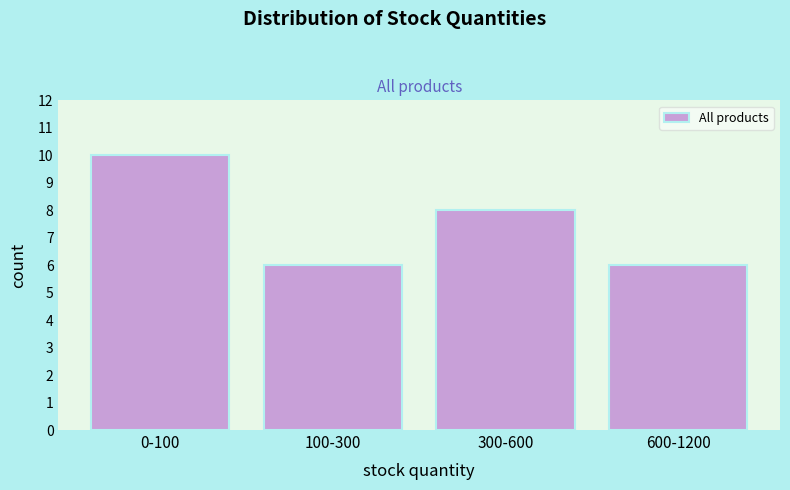

Reading left to right, list all the values displayed in this chart.

0-100=10	100-300=6	300-600=8	600-1200=6